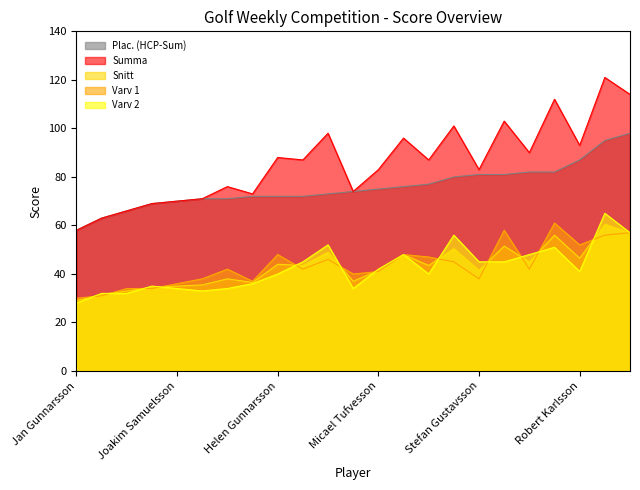

Which series has the largest total across all categories?

Summa